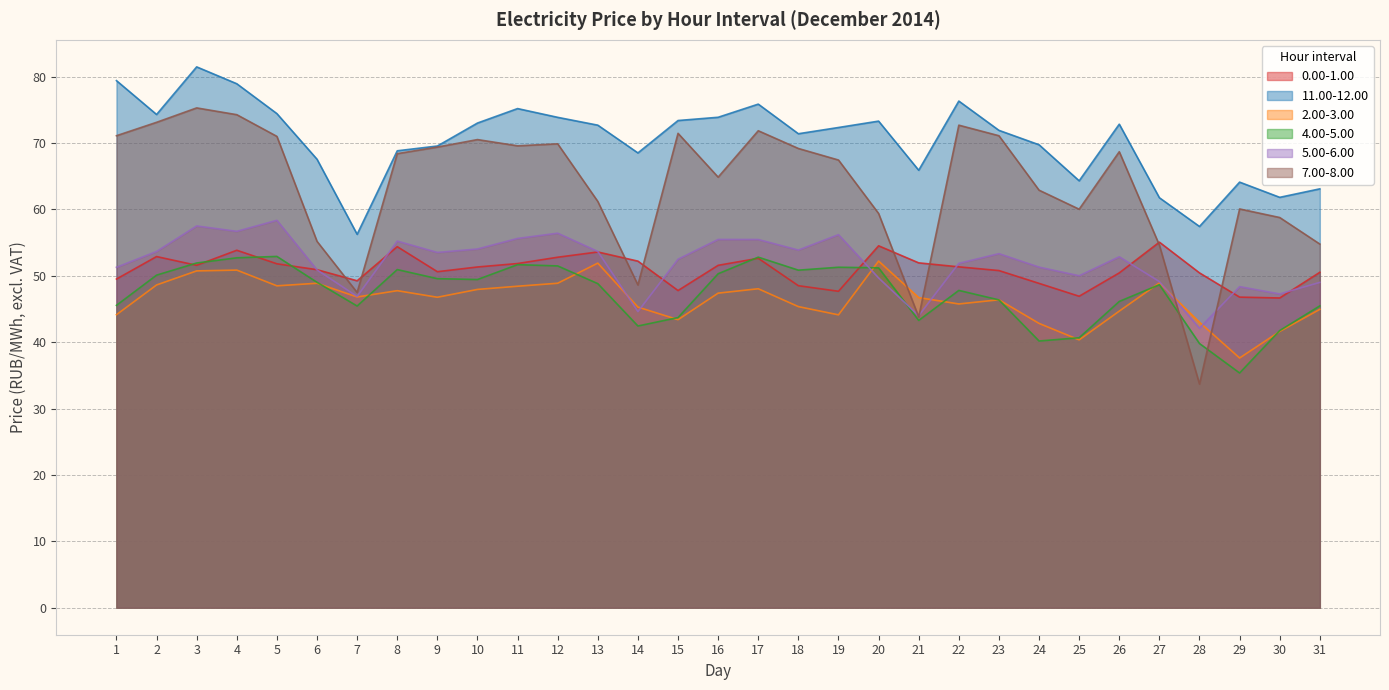

After their last crossing, which series has the higher values: 7.00-8.00 or 5.00-6.00?

7.00-8.00